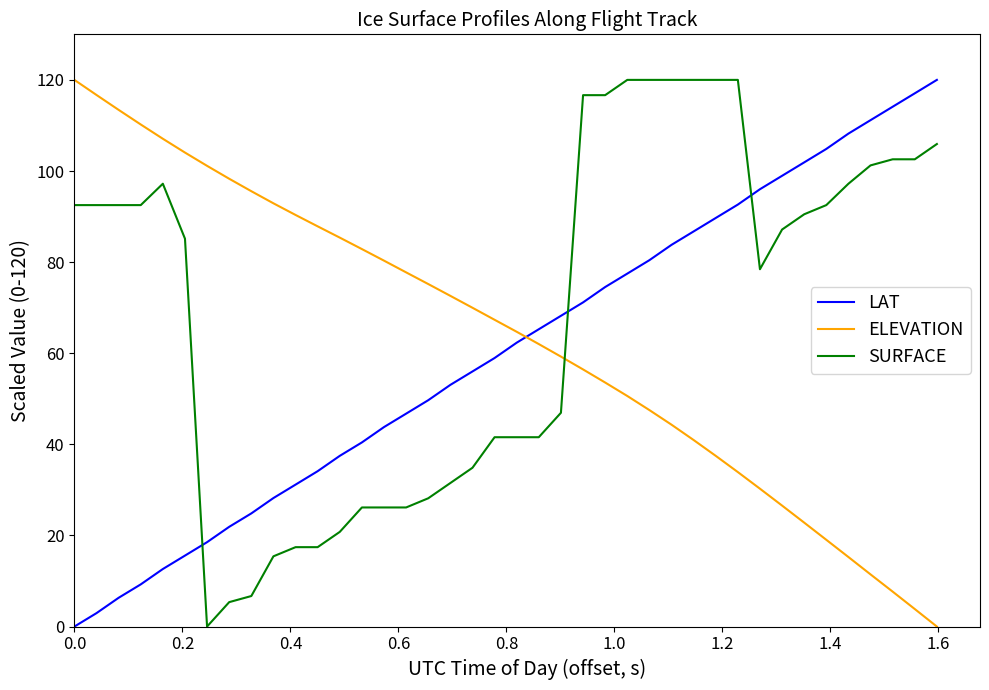

Which series has the largest total across all categories?

SURFACE